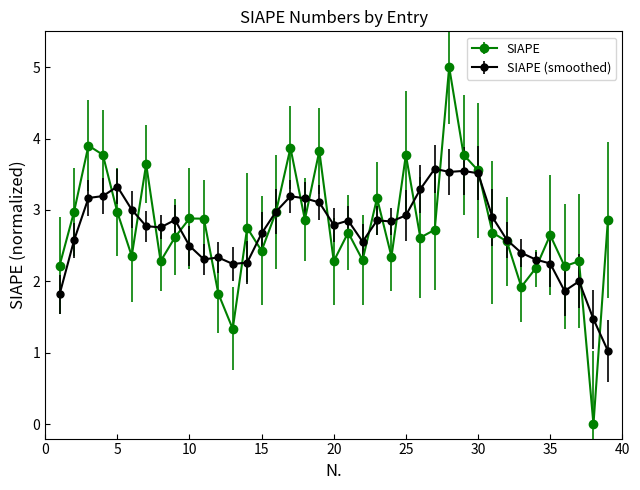

Which series has the widest spread of values?

SIAPE